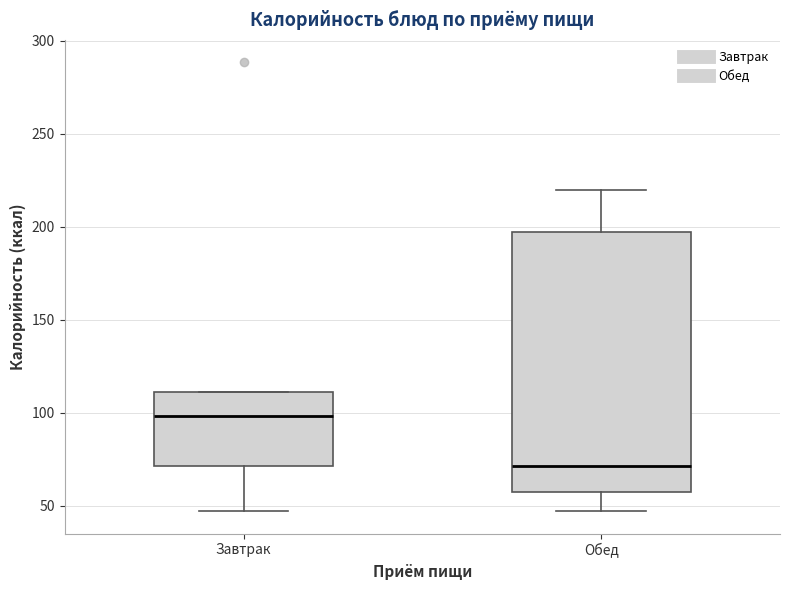

Comparing the boxes themselves (not the whiskers), which one is the tallest?

Обед